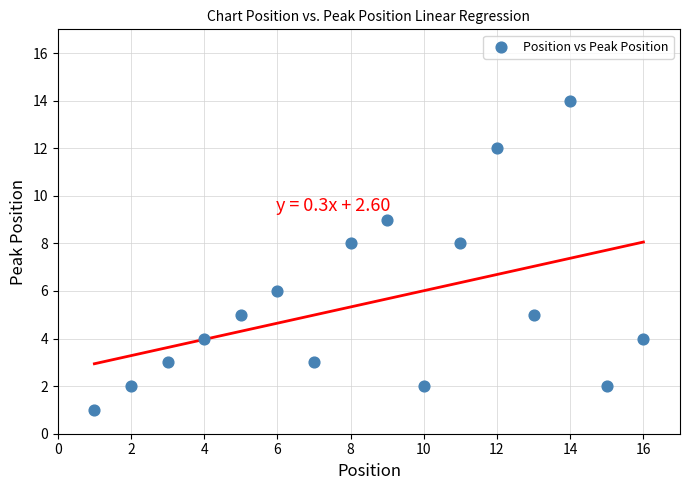

What is the range of X values (max minus min)?

15